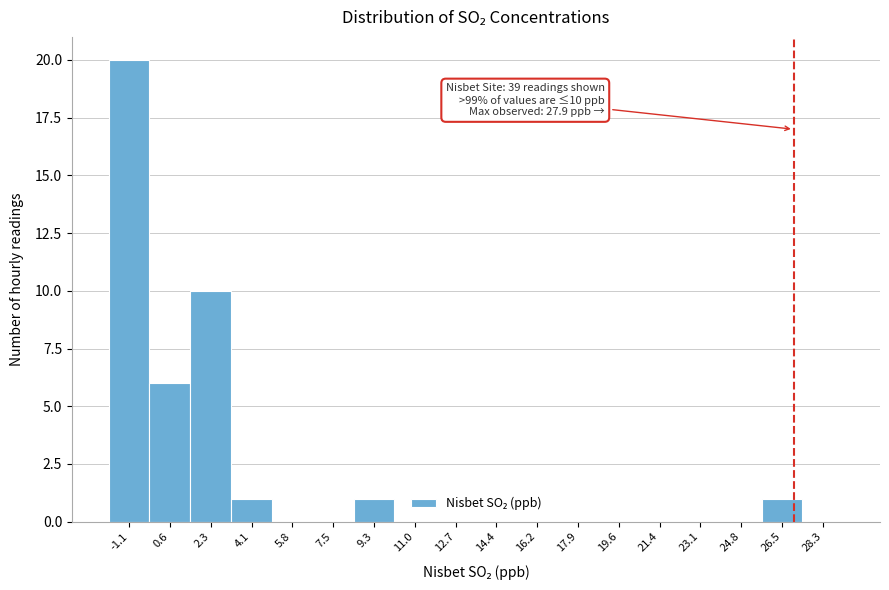

Reading right to left, list all the values displayed in this chart.

28.3=0	26.5=1	24.8=0	23.1=0	21.4=0	19.6=0	17.9=0	16.2=0	14.4=0	12.7=0	11.0=0	9.3=1	7.5=0	5.8=0	4.1=1	2.3=10	0.6=6	-1.1=20